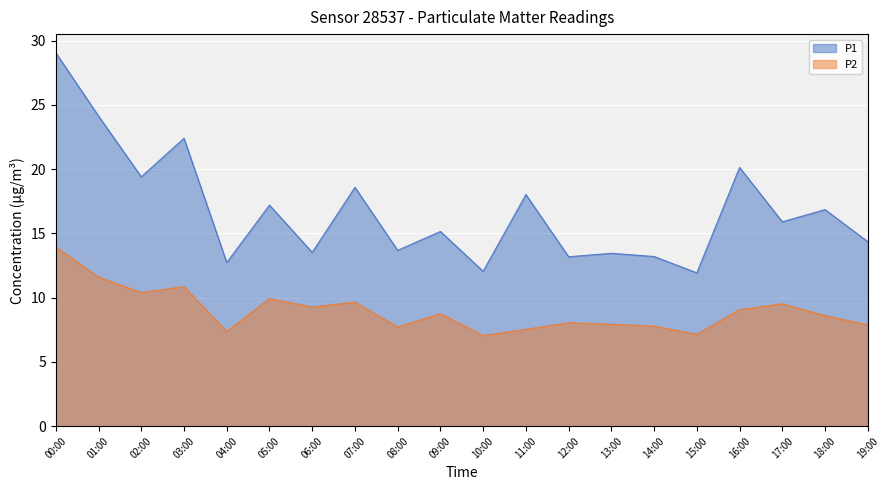

What position from the right is 09:00?

11